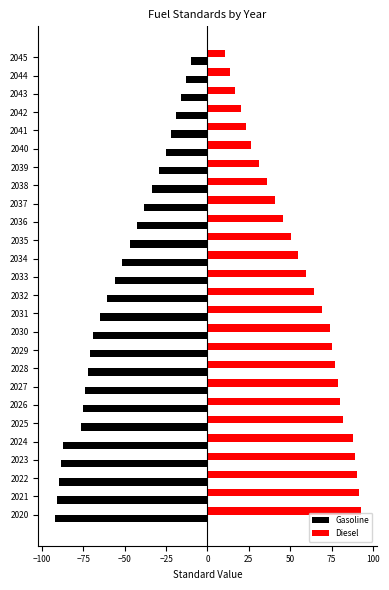

Is it true that Gasoline equals -73.7 at 2027?

True